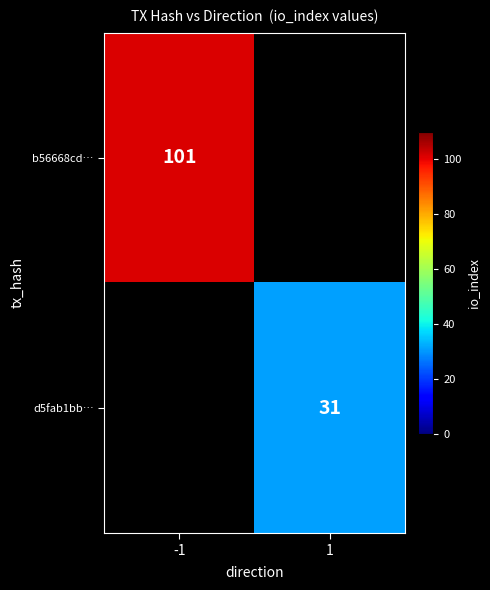

True or false: b56668cd… has a value of 36 at -1.

False